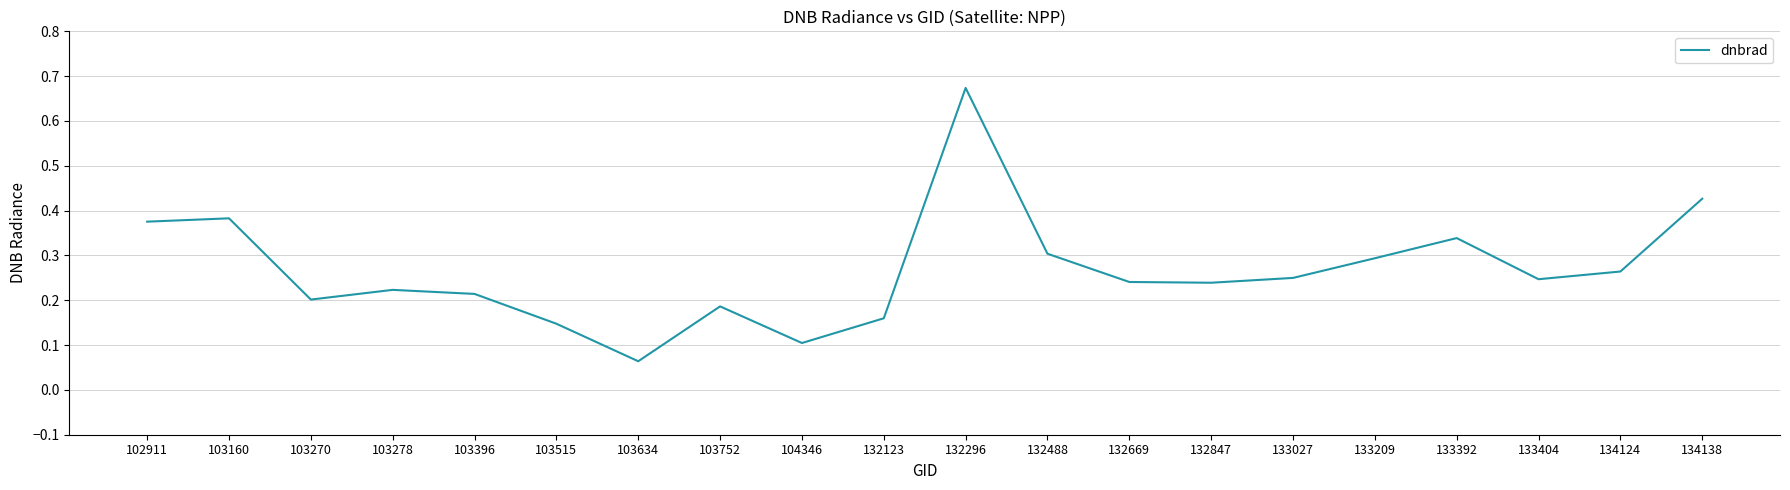

Which category has the lowest value across all series?

103634